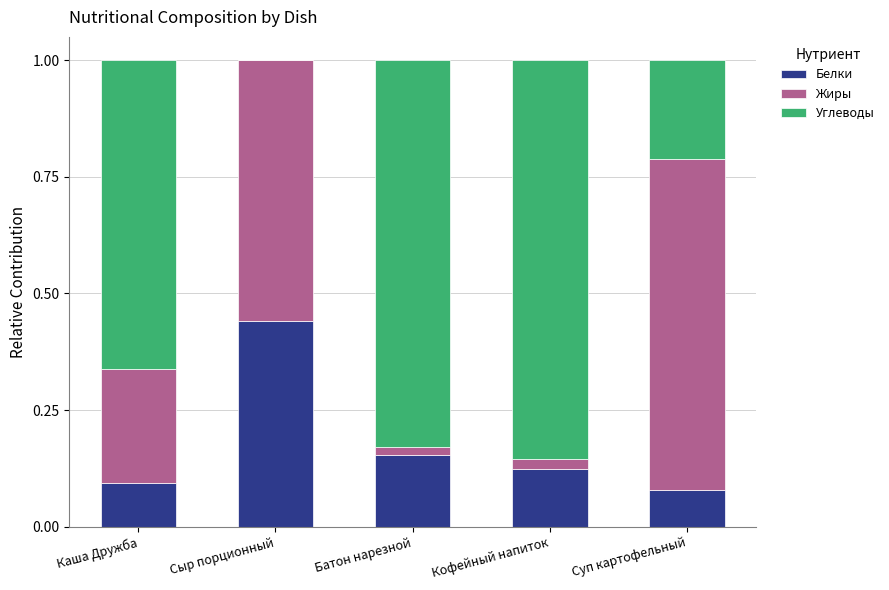

What is the total value across all series at Сыр порционный?

1.0